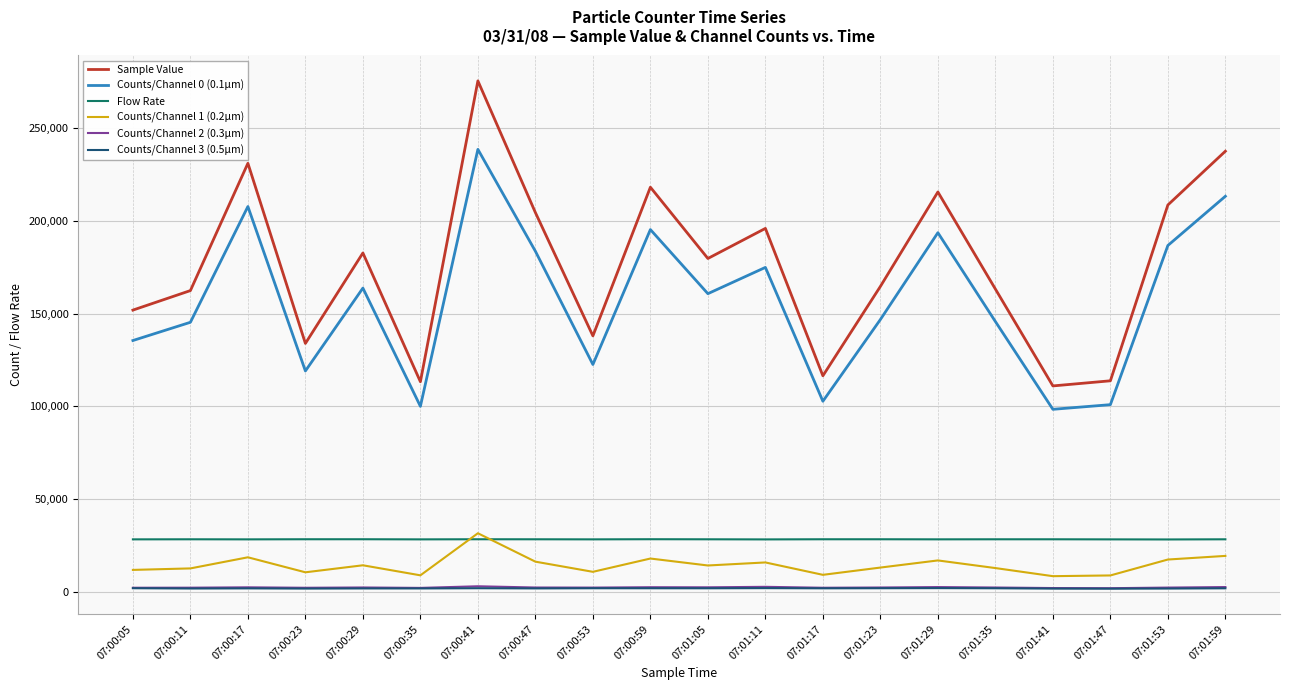

The value of Counts/Channel 0 (0.1µm) at 07:00:35 is 135729. True or false?

False